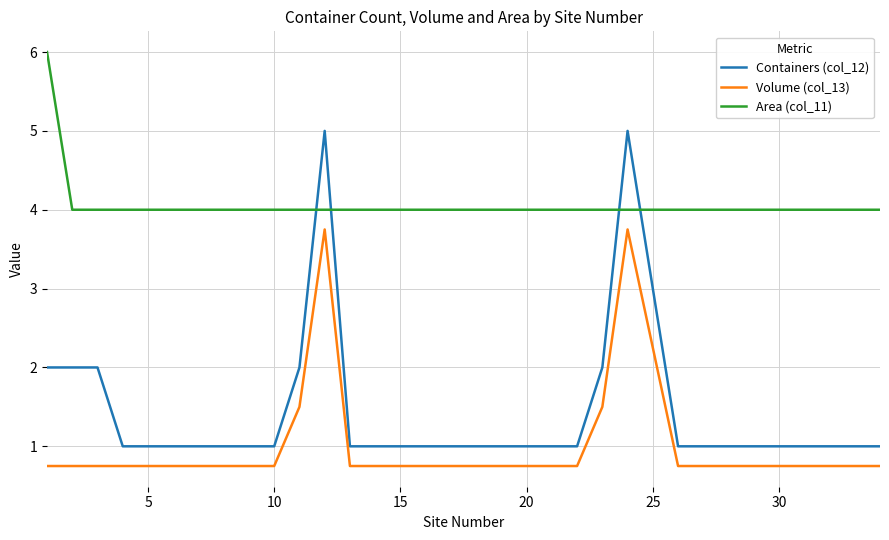

True or false: Volume (col_13) and Area (col_11) intersect in this chart.

False